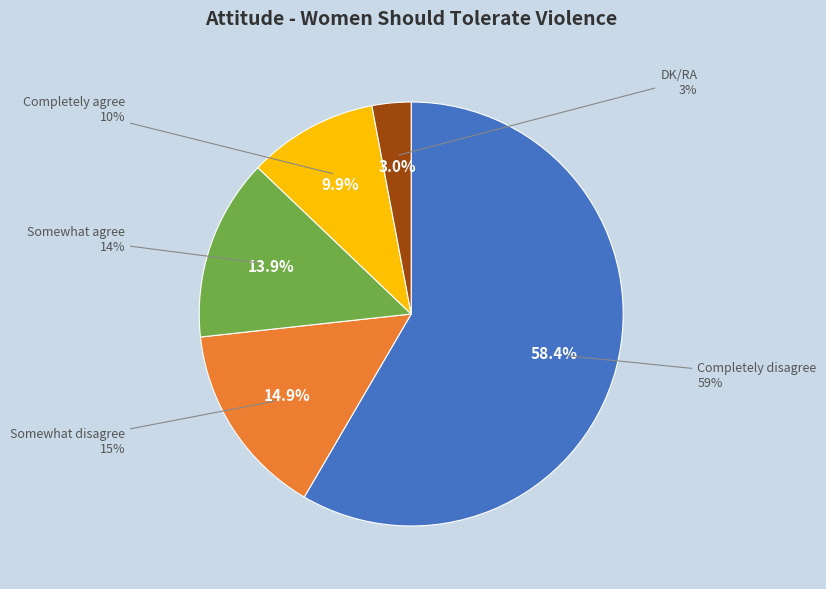

Which category has the biggest portion of the pie?

Completely disagree